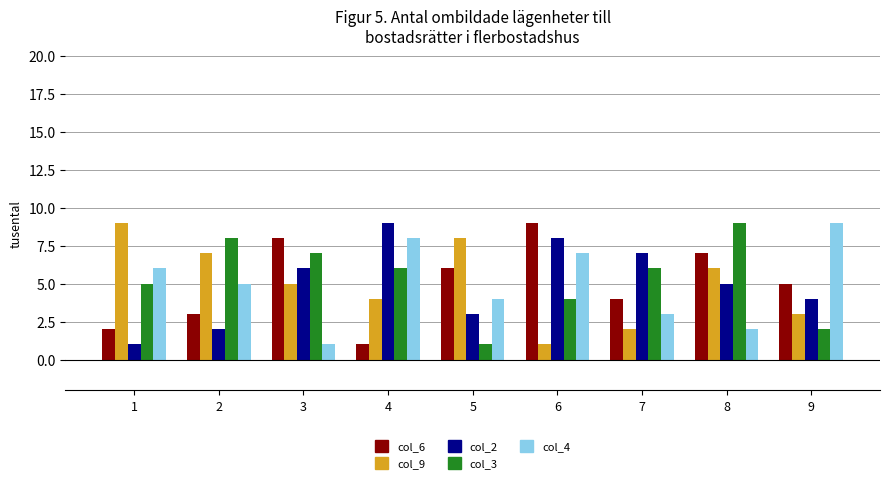

What is the difference between the highest and lowest values at 7?

5